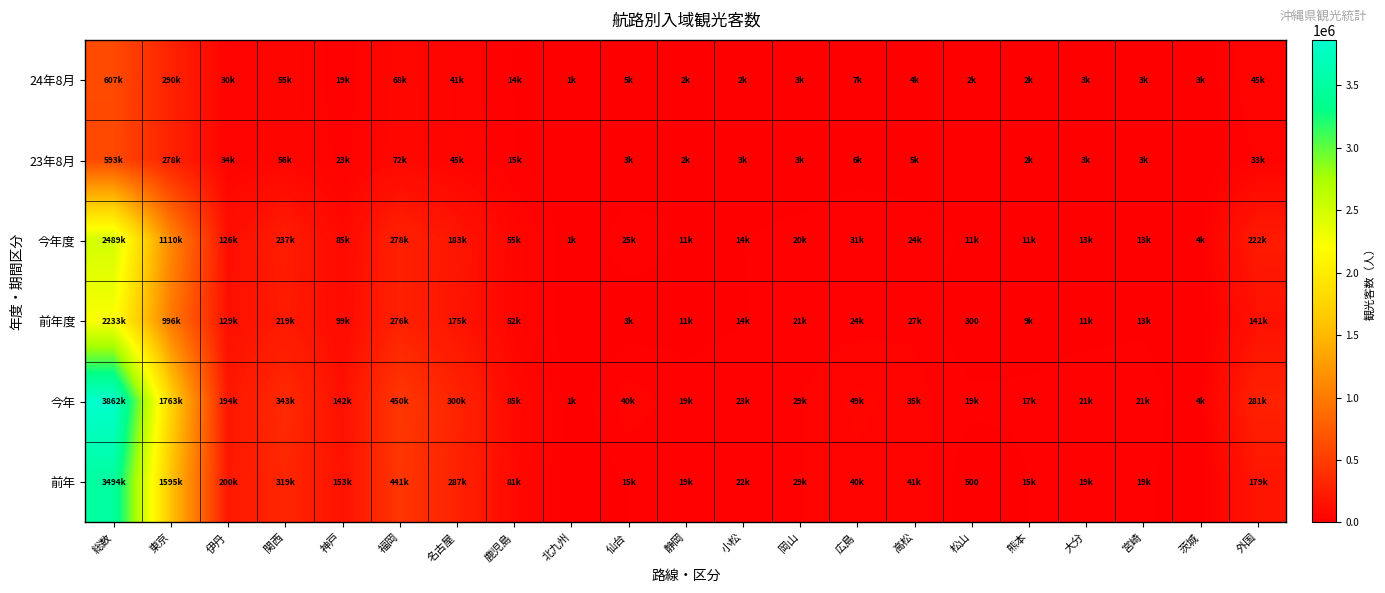

What is the difference between the highest and lowest values at 名古屋?

258800